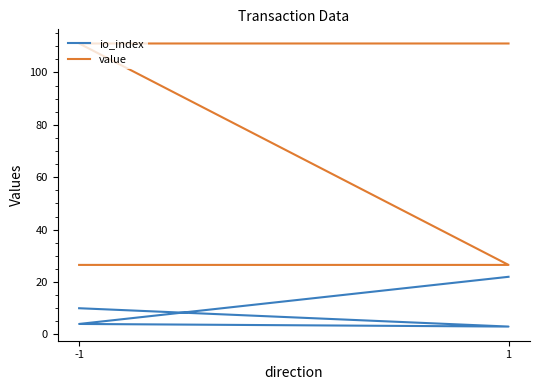

What is the difference between the highest and lowest values at -1?

16.5